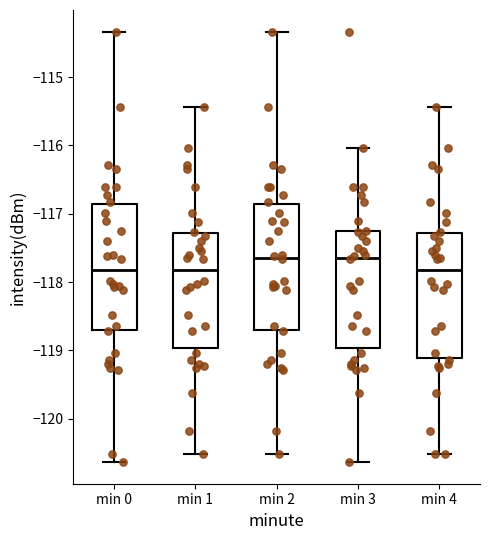

Where does the lower whisker of the box for min 4 end on the y-axis? The values are not printed on the chart, so give them approximately, as read against the axis.

-120.5